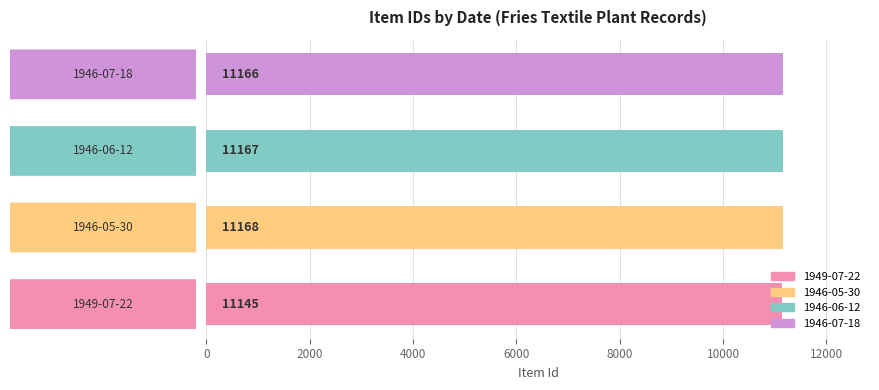

What is the sum of all values?

44646